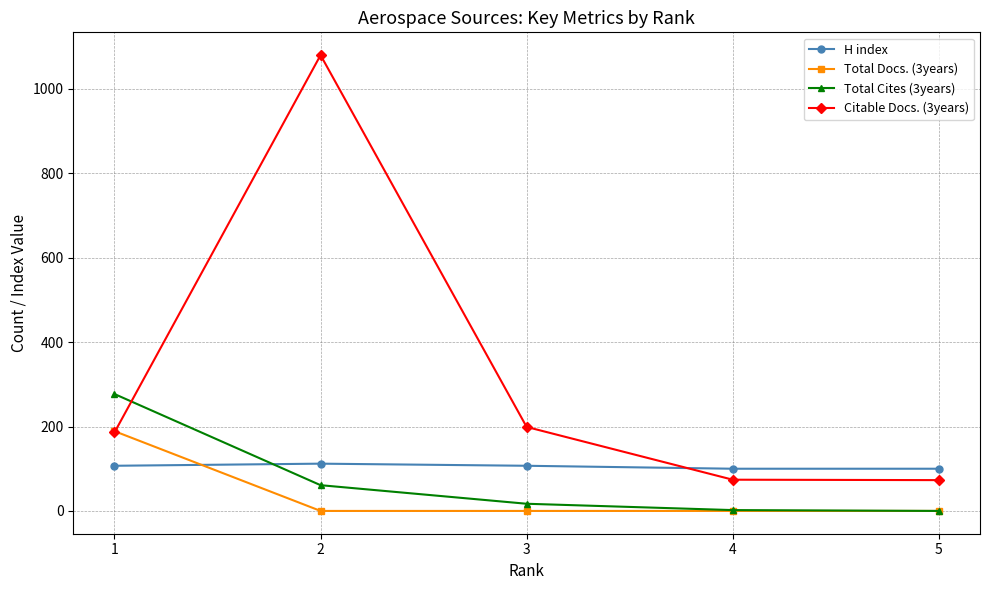

What is the sum of the Citable Docs. (3years) values at 3 and 5?

272